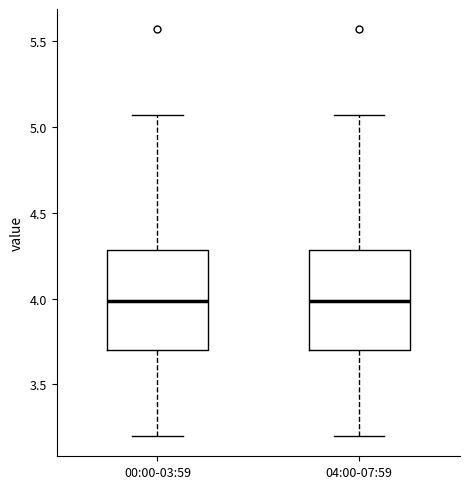

Reading left to right, read every box against the y-axis: the position of its median line, the range the box covers, and the ends of its whiskers. The values are not printed on the chart, so give them approximately, as read against the axis.

00:00-03:59: median 4.00, box 3.70 to 4.30, whiskers 3.20 to 5.05
04:00-07:59: median 4.00, box 3.70 to 4.30, whiskers 3.20 to 5.05